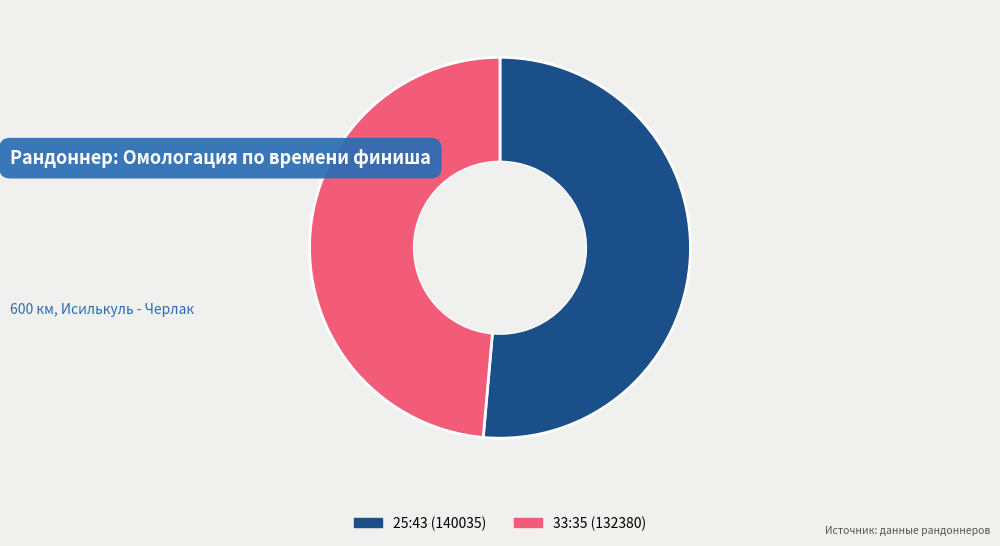

Approximately how many times larger is the value at 25:43 (140035) compared to 33:35 (132380)?

1.1